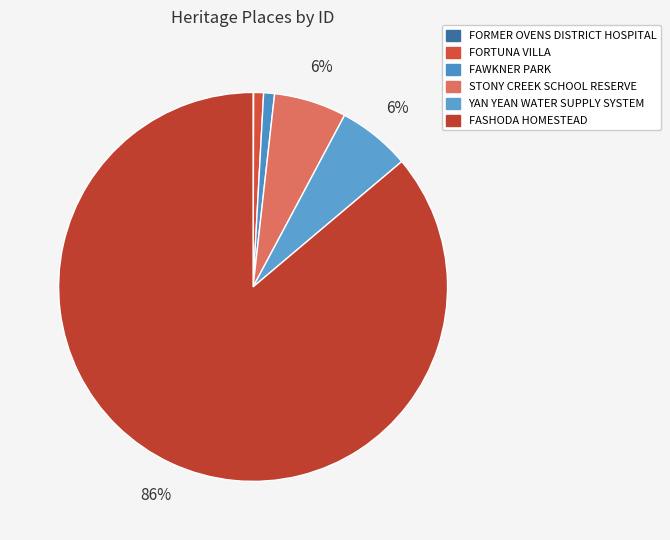

Is there a majority slice in this chart?

Yes